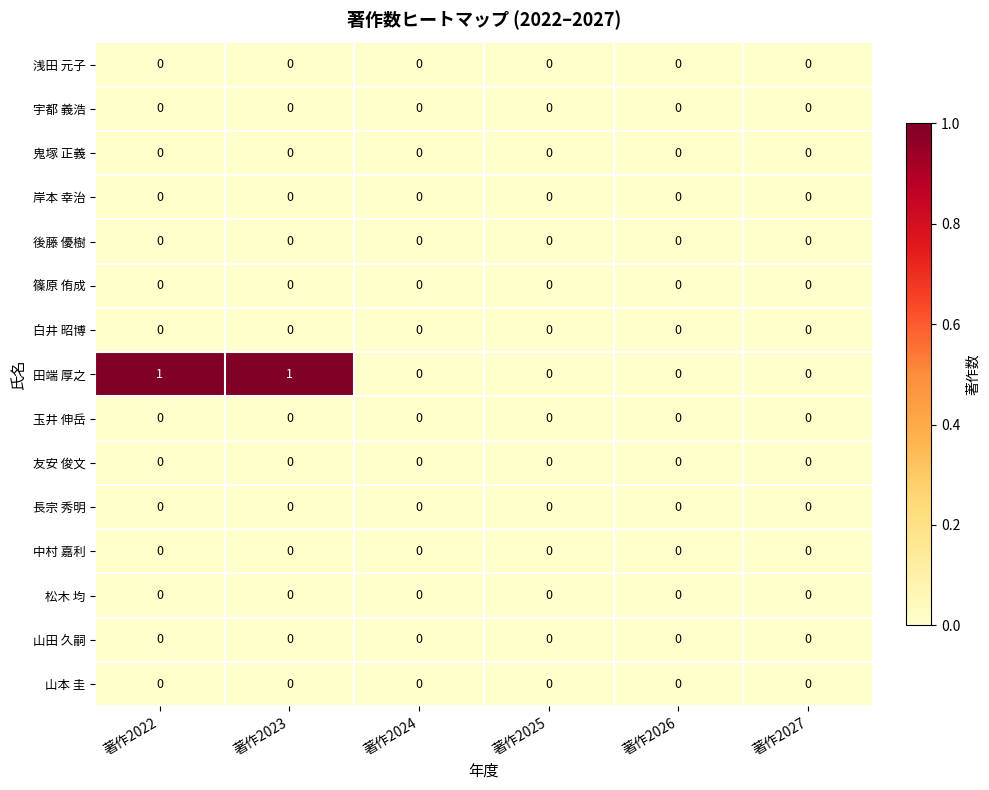

Which series has the largest total across all categories?

田端 厚之